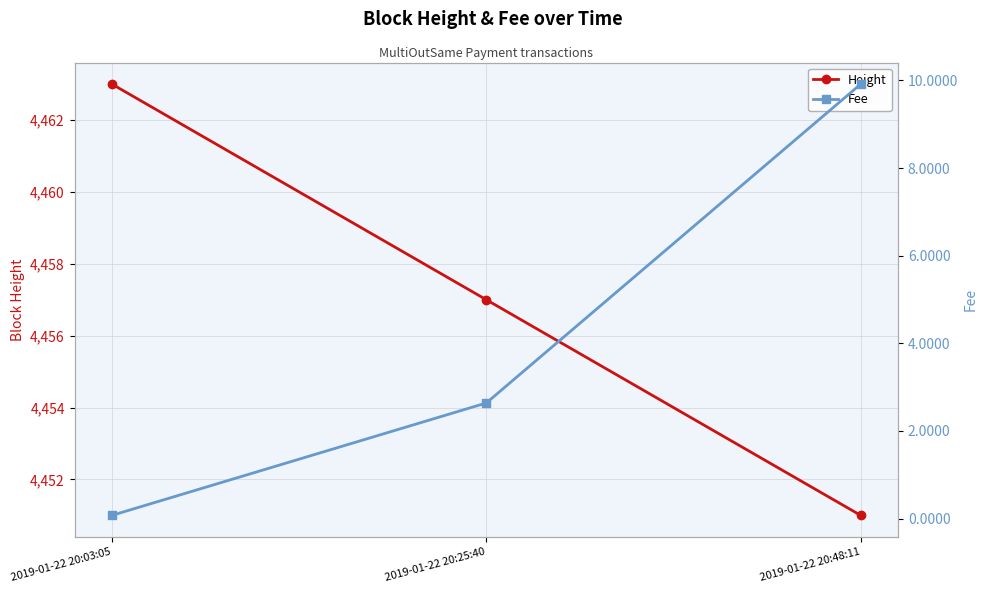

Between 2019-01-22 20:03:05 and 2019-01-22 20:25:40, which series saw the biggest shift?

Height